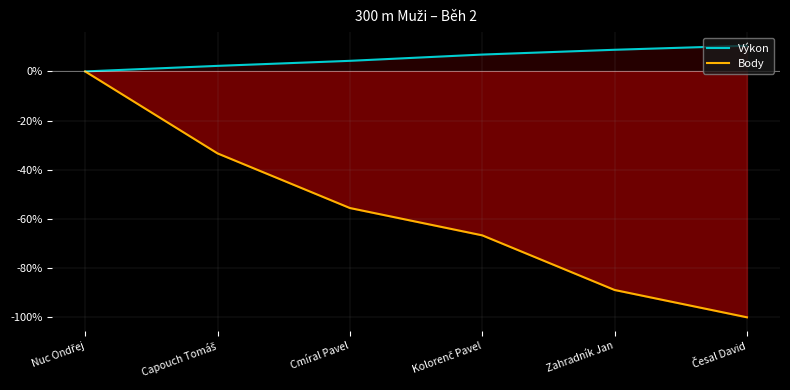

How many series are shown in this chart?

2